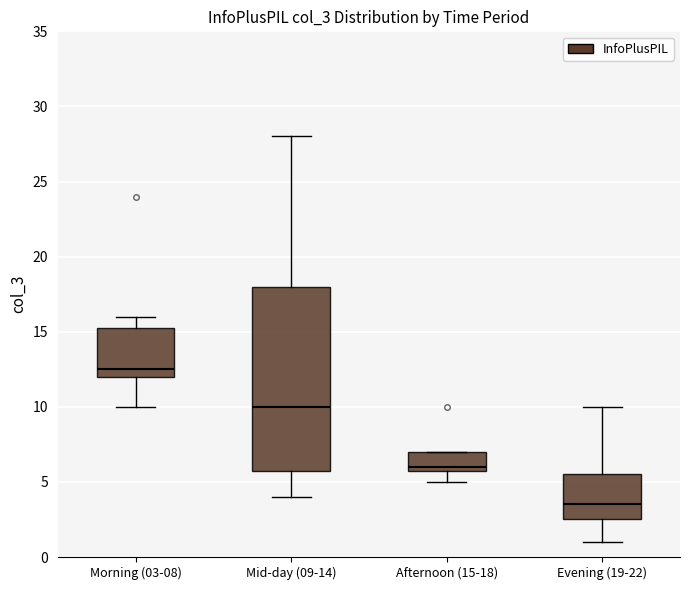

Which box's median line is the lowest?

Evening (19-22)